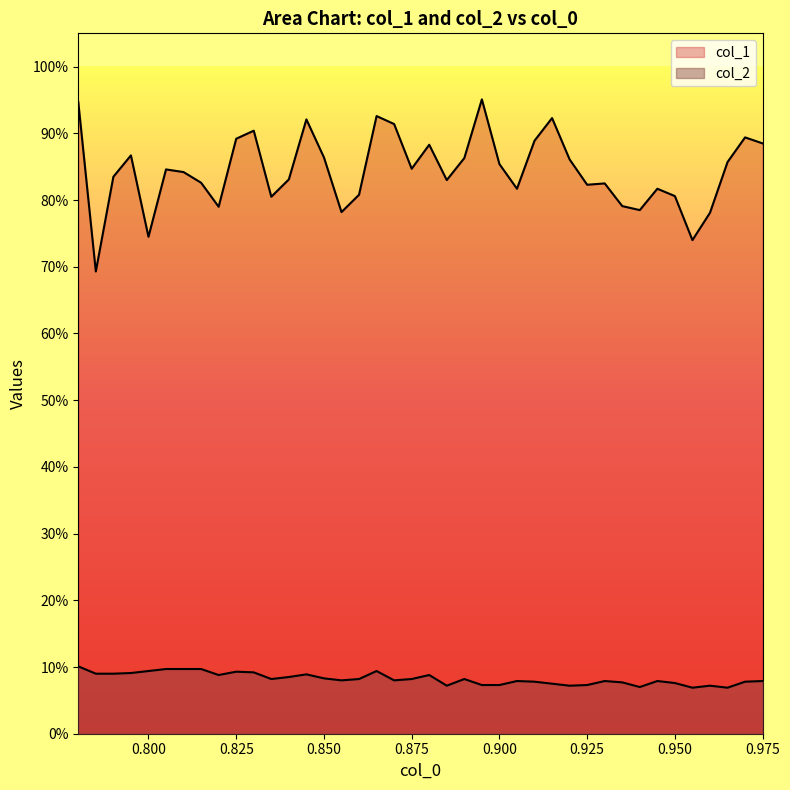

Does the chart display data point markers on the line(s)?

No